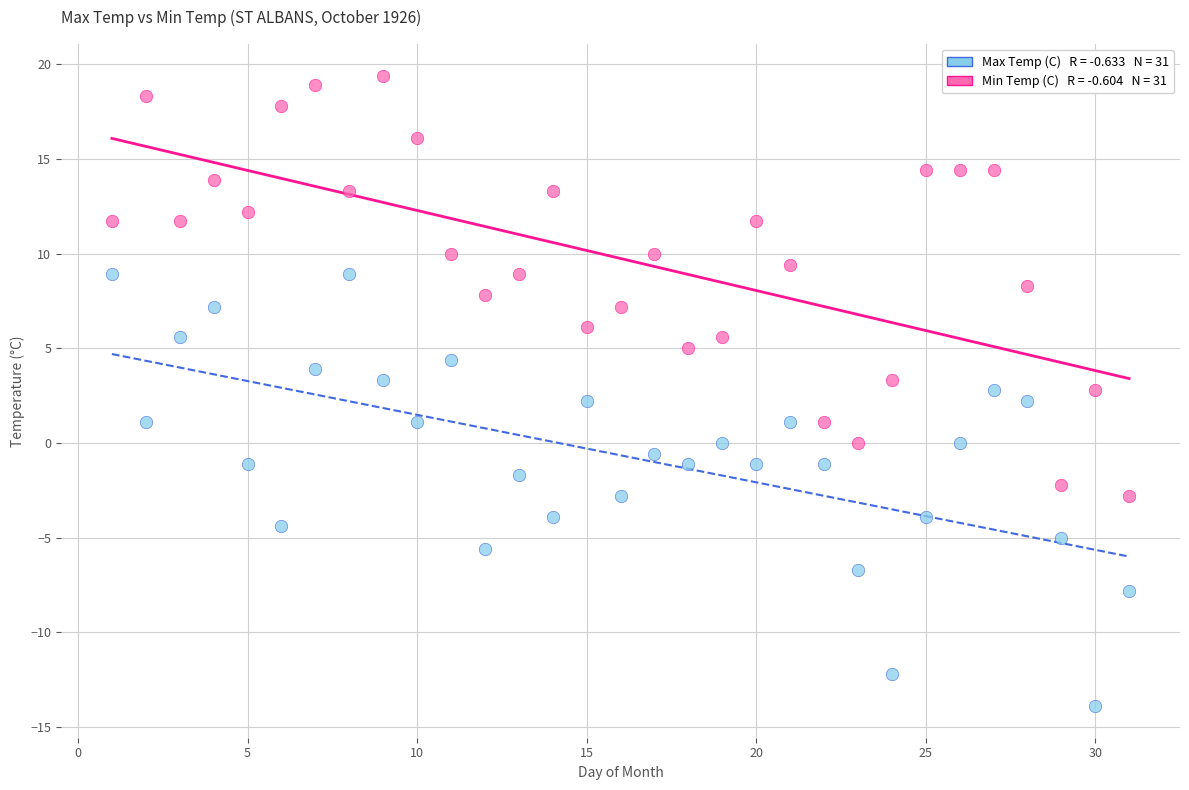

Across all data points, what is the range of Y values (max minus min)?

33.3